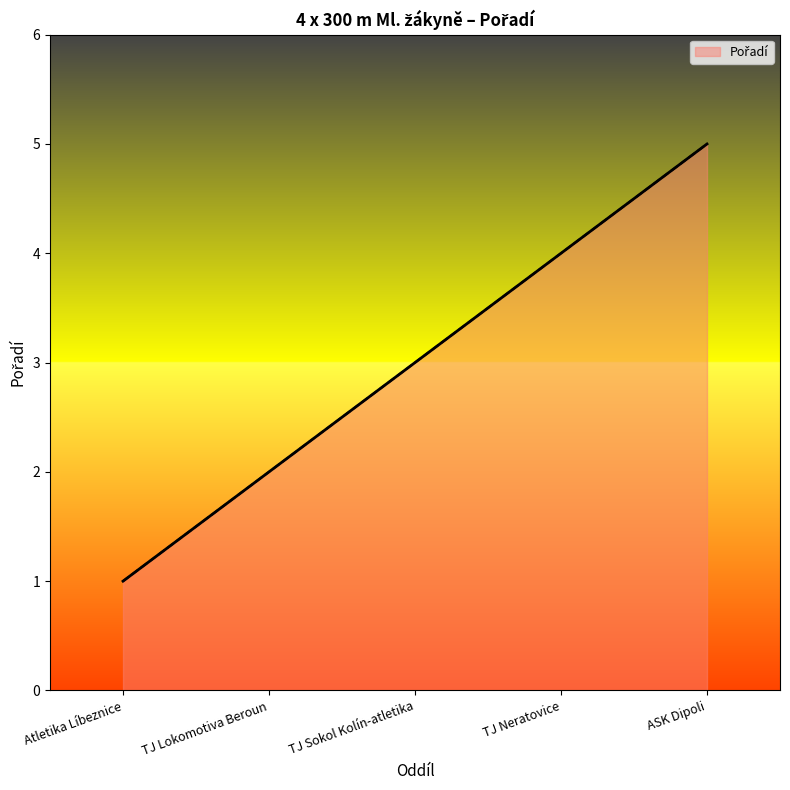

What is the difference between the values at TJ Sokol Kolín-atletika and ASK Dipoli?

2